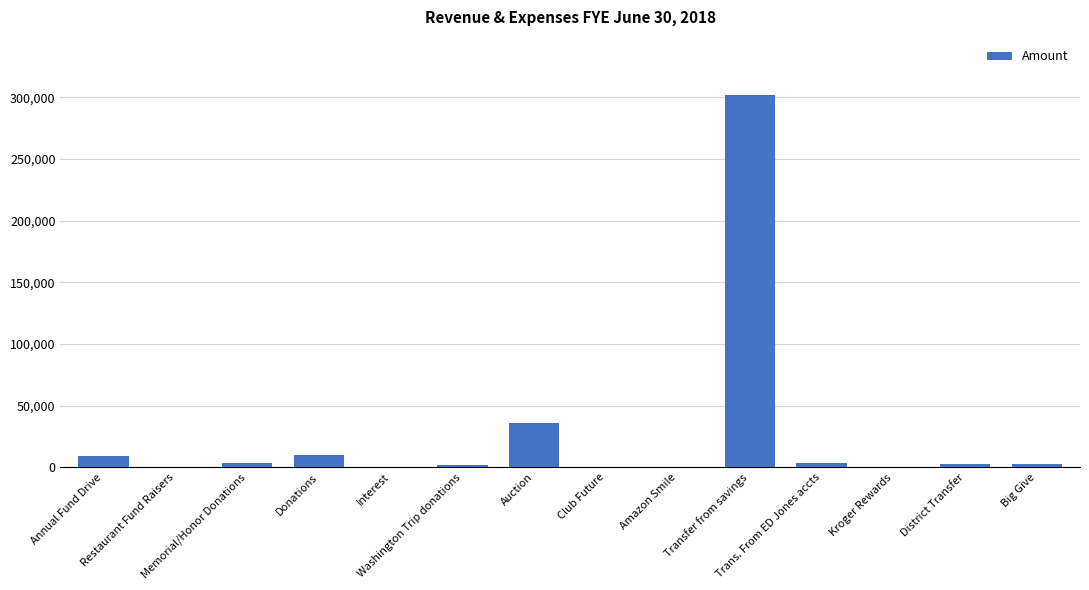

What is the change in value from Restaurant Fund Raisers to Kroger Rewards?

-164.3